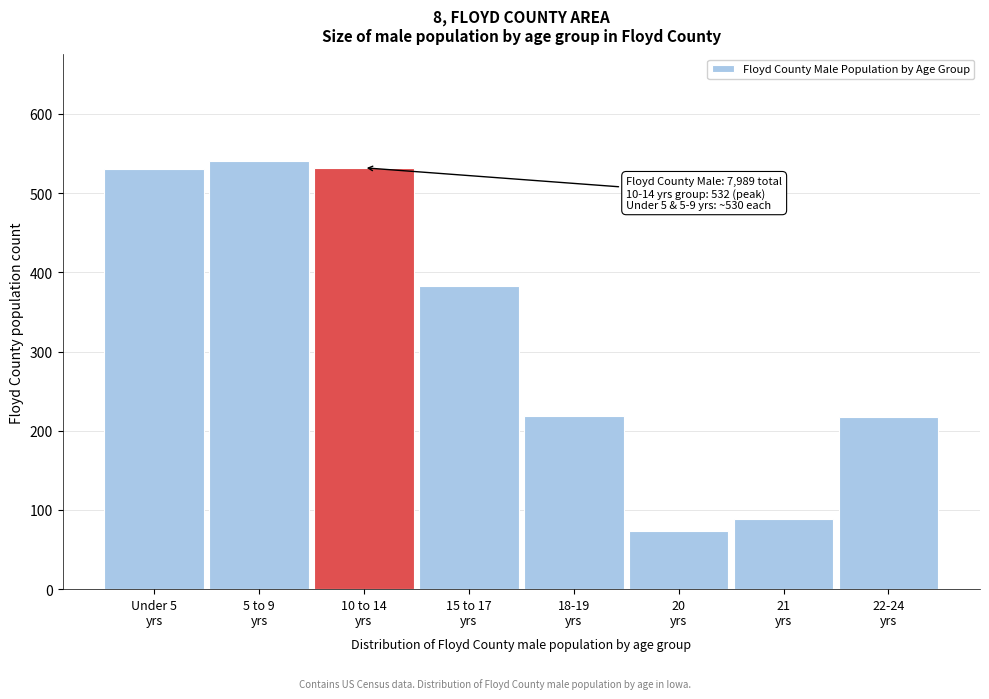

What is the sum of all values?

2583